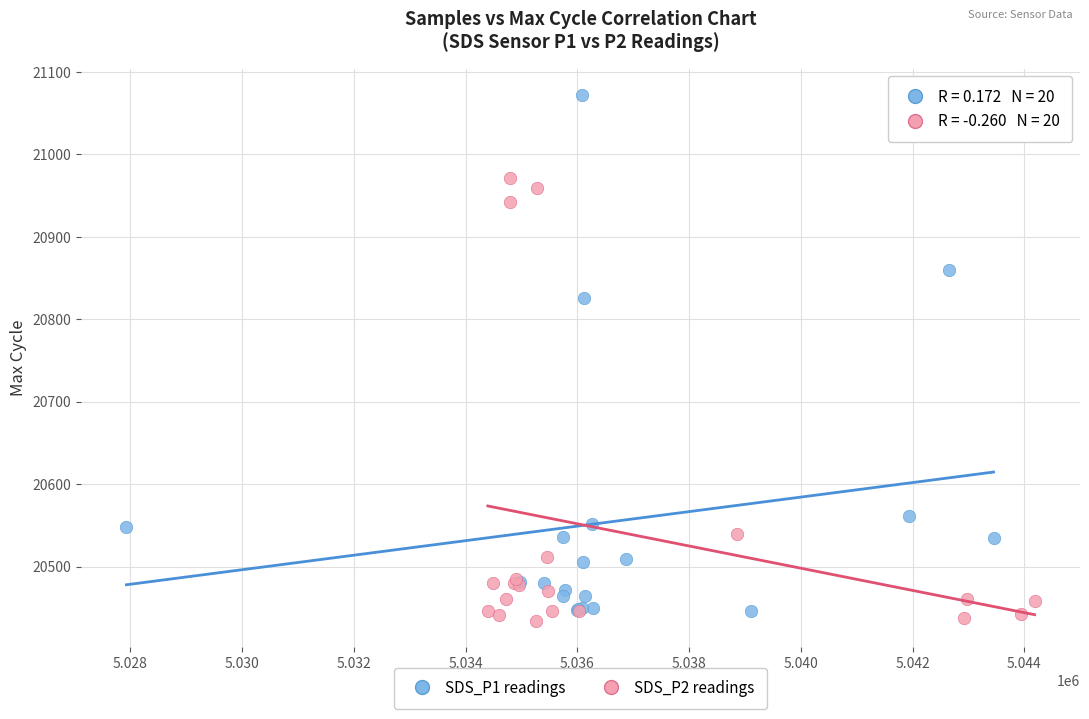

Which series reaches the minimum Y coordinate?

SDS_P2 readings